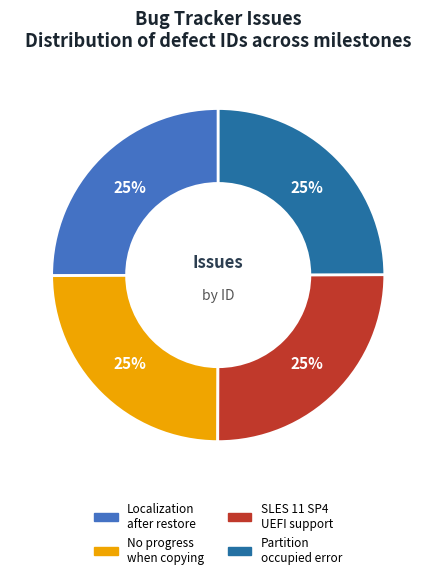

To the nearest percent, what is the average slice percentage?

25%